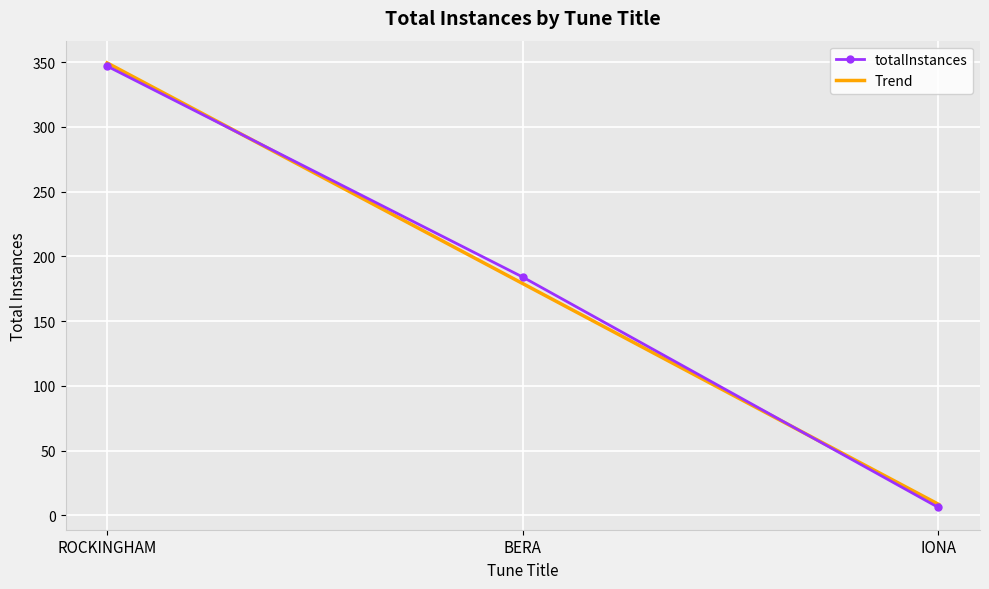

Reading left to right, list all the values displayed in this chart.

ROCKINGHAM=347	BERA=184	IONA=6